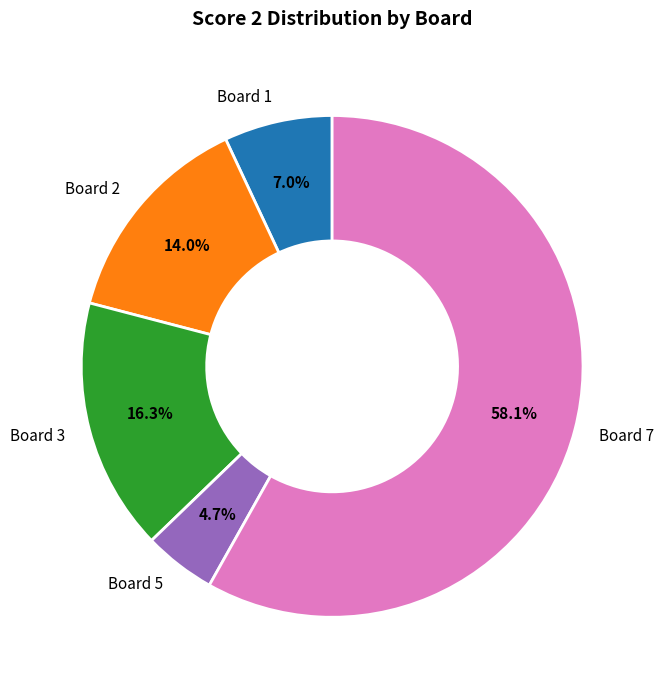

Between Board 1 and Board 7, which is larger?

Board 7